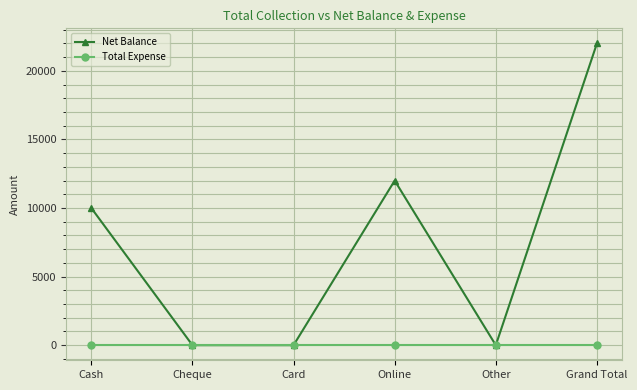

Between Online and Other, which series saw the biggest shift?

Net Balance